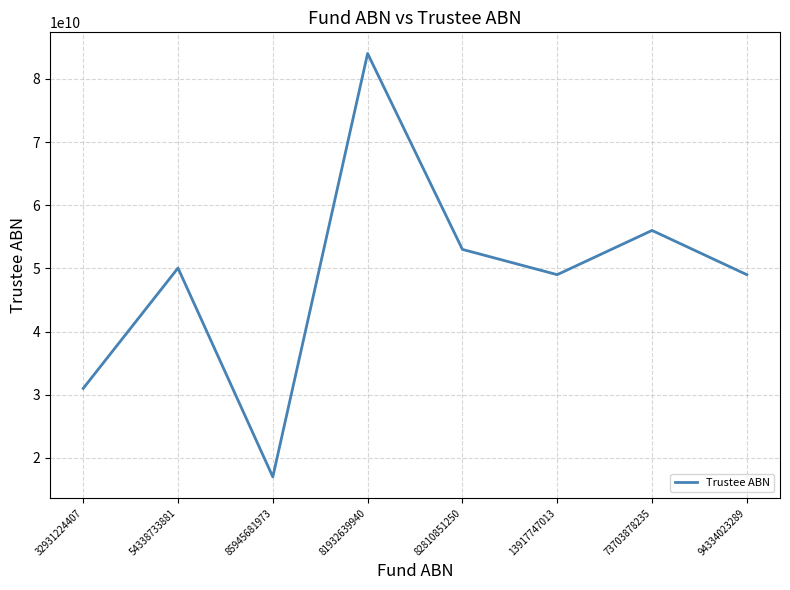

What position from the right is 94334023289?

1